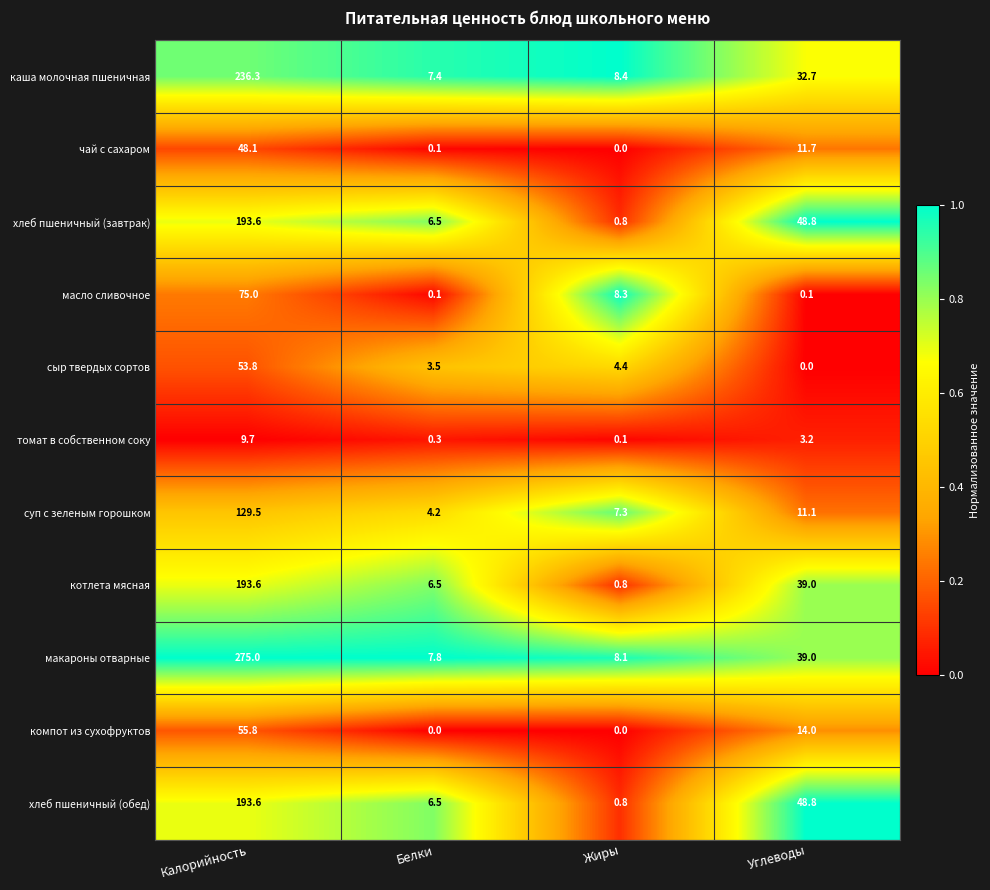

What is the difference between the second highest and second lowest values in the масло сливочное series?

8.2